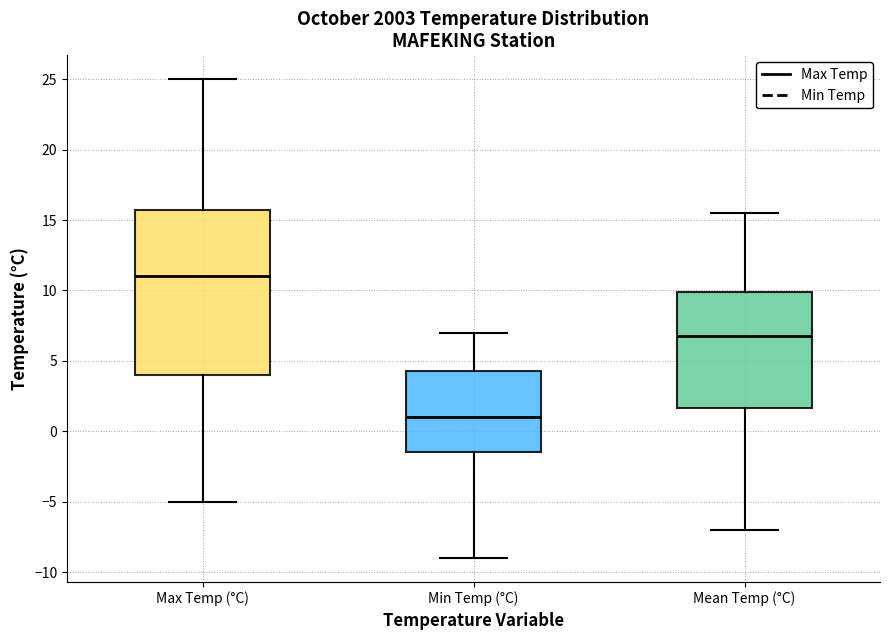

Reading left to right, read every box against the y-axis: the position of its median line, the range the box covers, and the ends of its whiskers. The values are not printed on the chart, so give them approximately, as read against the axis.

Max Temp (°C): median 11.0, box 4.0 to 16.0, whiskers -5.0 to 25.0
Min Temp (°C): median 1.0, box -1.5 to 4.5, whiskers -9.0 to 7.0
Mean Temp (°C): median 7.0, box 1.5 to 10.0, whiskers -7.0 to 15.5